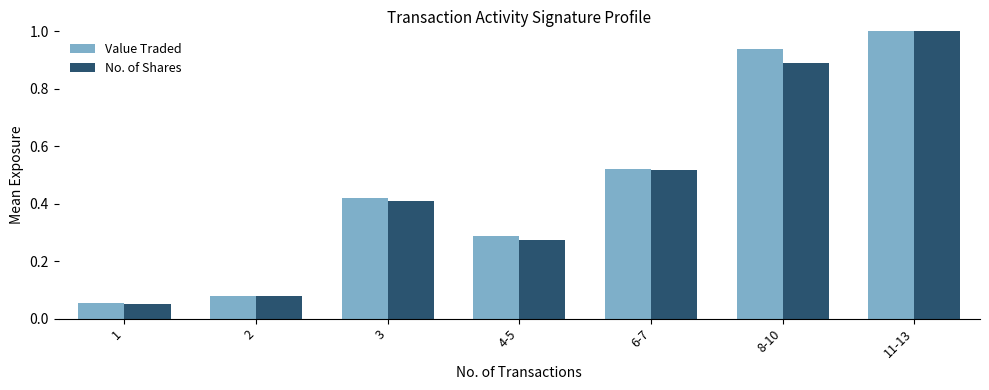

Which label corresponds to the largest value in the chart?

11-13